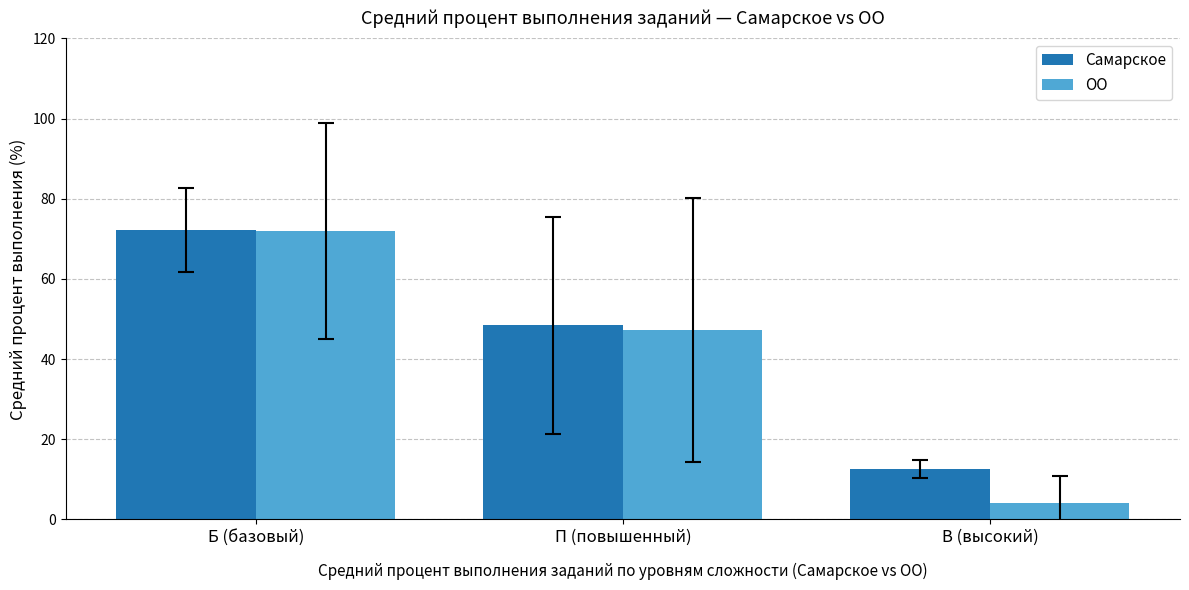

How many values in the ОО series exceed 47?

2